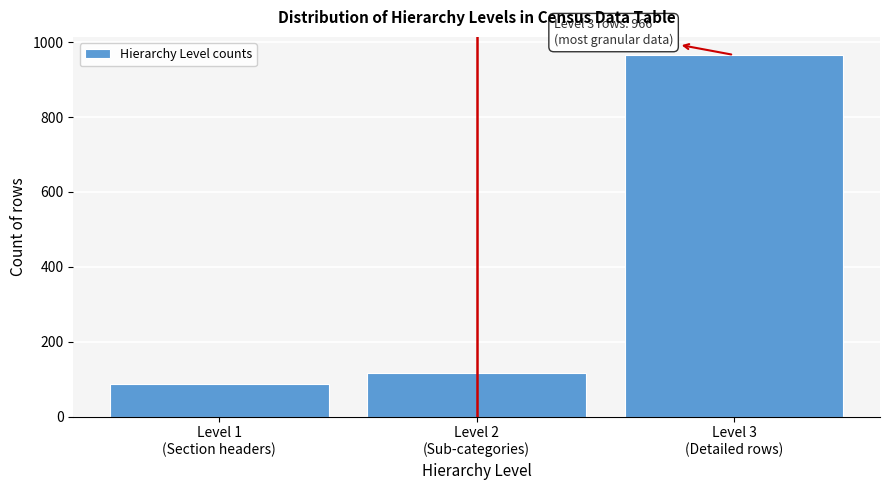

Reading left to right, list all the values displayed in this chart.

86	117	966